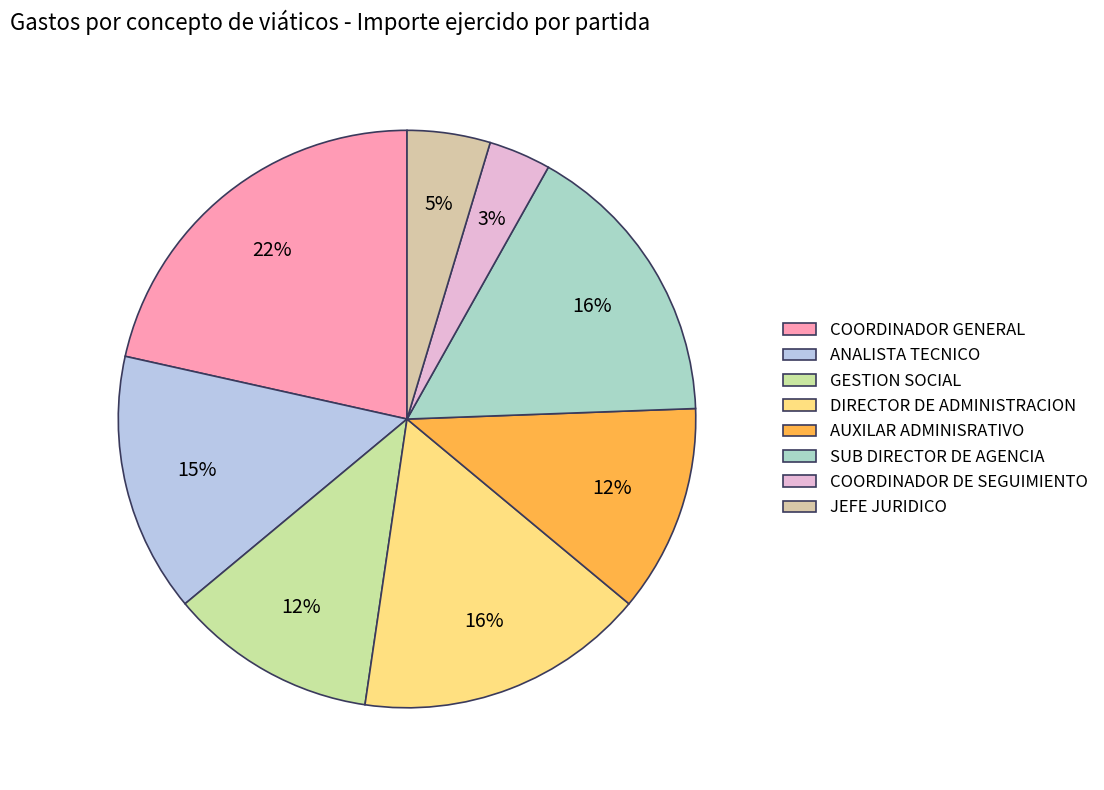

Count the number of slices in the pie.

8